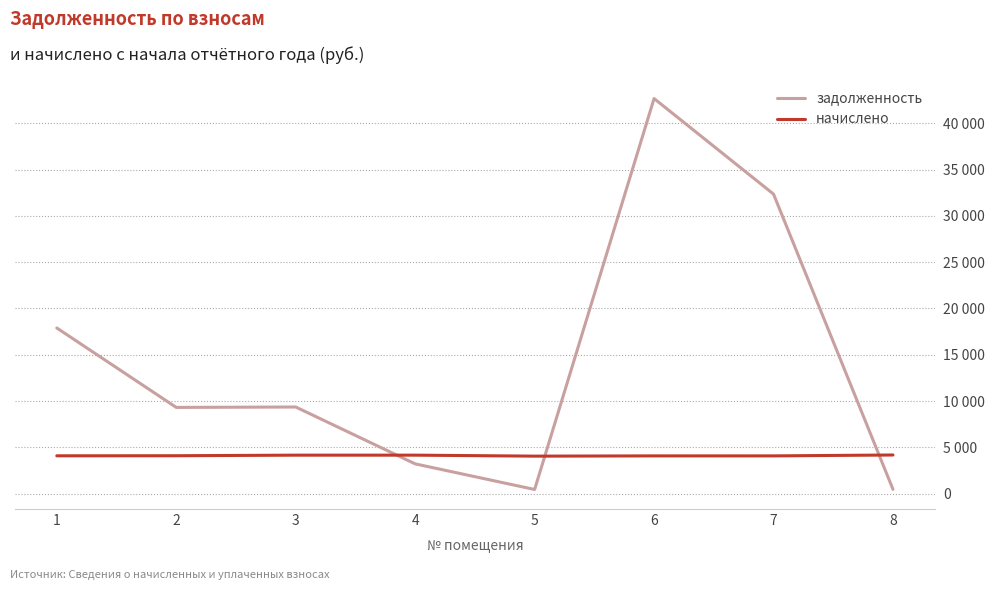

Is the value of начислено at 8 greater than the value of задолженность at 6?

No